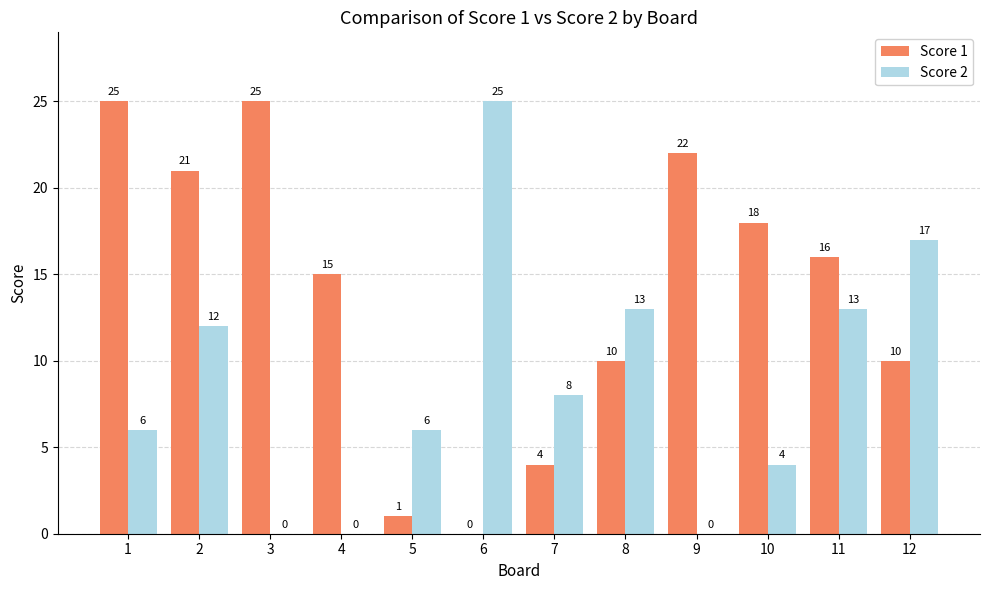

What is the maximum value for Score 2?

25